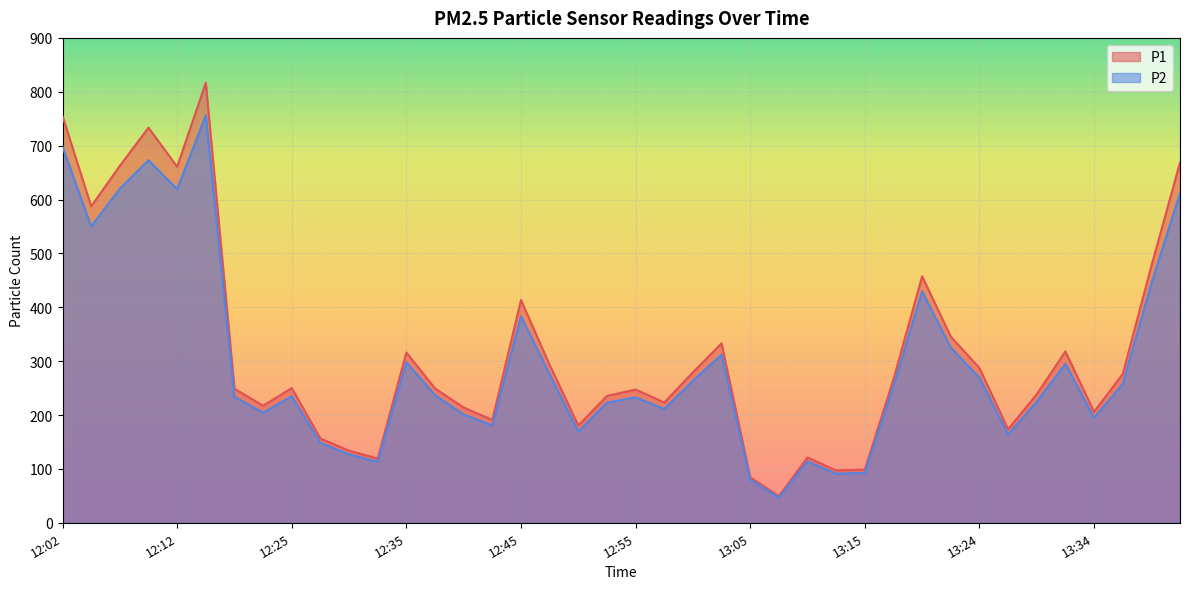

Reading left to right, what are all the values shown in this chart?

P1: 12:02=754.7	12:05=587.3	12:07=662.5	12:10=733.3	12:12=660.9	12:18=816.7	12:20=248.8	12:23=217.2	12:25=249.9	12:28=156.4	12:30=133.8	12:32=119.4	12:35=316.0	12:37=249.4	12:40=213.9	12:42=190.9	12:45=413.4	12:47=293.1	12:50=180.6	12:52=235.5	12:55=247.3	12:57=223.3	13:00=279.1	13:02=333.0	13:05=84.4	13:07=49.3	13:10=121.2	13:12=97.2	13:15=98.8	13:17=266.2	13:20=457.5	13:22=345.4	13:24=287.2	13:27=173.6	13:29=238.4	13:32=318.1	13:34=205.9	13:37=276.0	13:39=476.4	13:42=668.6
P2: 12:02=698.0	12:05=550.2	12:07=620.0	12:10=673.0	12:12=619.3	12:18=756.1	12:20=233.8	12:23=204.4	12:25=234.8	12:28=148.3	12:30=127.0	12:32=113.1	12:35=298.0	12:37=236.7	12:40=201.0	12:42=180.7	12:45=383.2	12:47=275.3	12:50=169.4	12:52=223.1	12:55=232.7	12:57=211.3	13:00=263.6	13:02=312.2	13:05=80.0	13:07=46.8	13:10=113.8	13:12=91.1	13:15=92.7	13:17=253.2	13:20=429.5	13:22=324.9	13:24=269.3	13:27=164.1	13:29=224.8	13:32=295.1	13:34=194.8	13:37=257.7	13:39=443.9	13:42=611.7